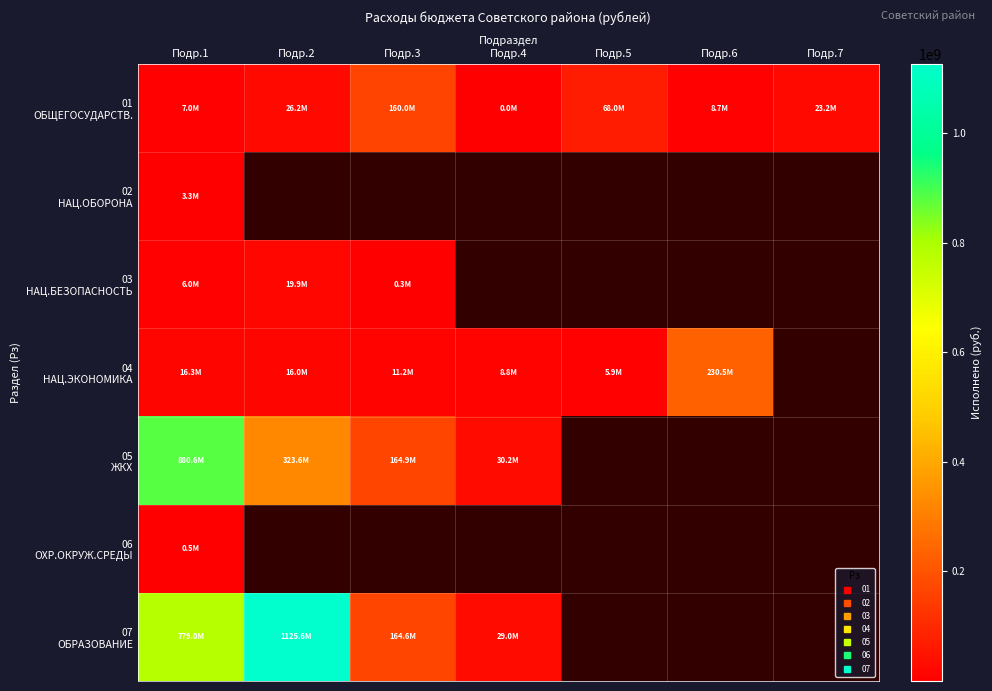

Between Подр.1 and Подр.5, which is larger?

Подр.5